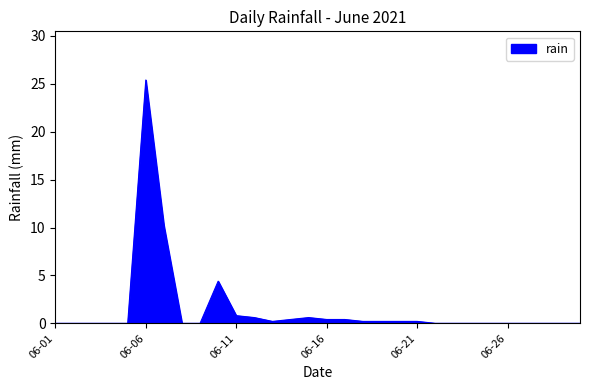

What is the difference between the maximum and minimum values?

25.4